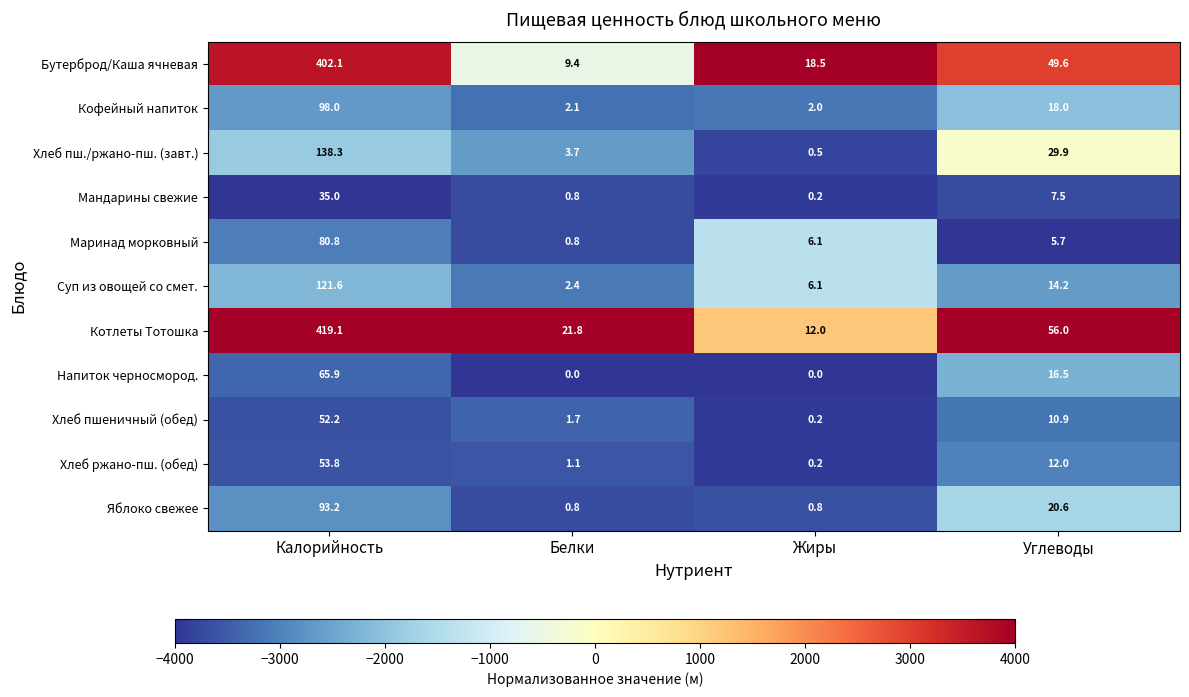

At Калорийность, list the series in order from largest to smallest.

Котлеты Тотошка, Бутерброд/Каша ячневая, Хлеб пш./ржано-пш. (завт.), Суп из овощей со смет., Кофейный напиток, Яблоко свежее, Маринад морковный, Напиток черносмород., Хлеб ржано-пш. (обед), Хлеб пшеничный (обед), Мандарины свежие